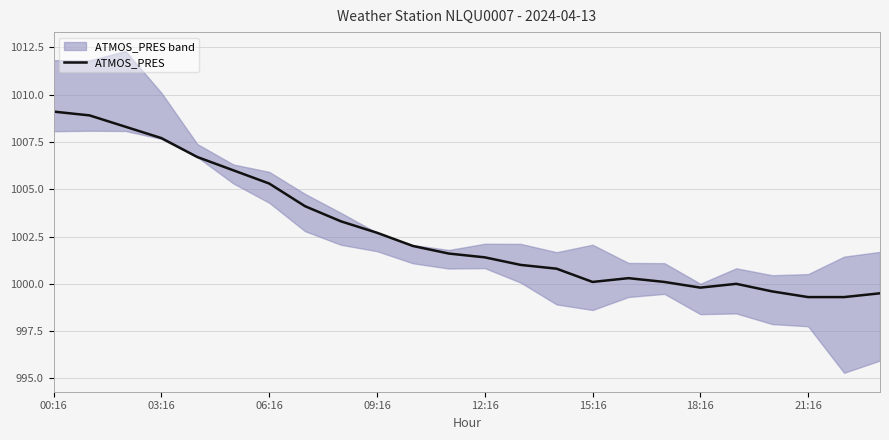

Is this an area chart (filled region under the line)?

No